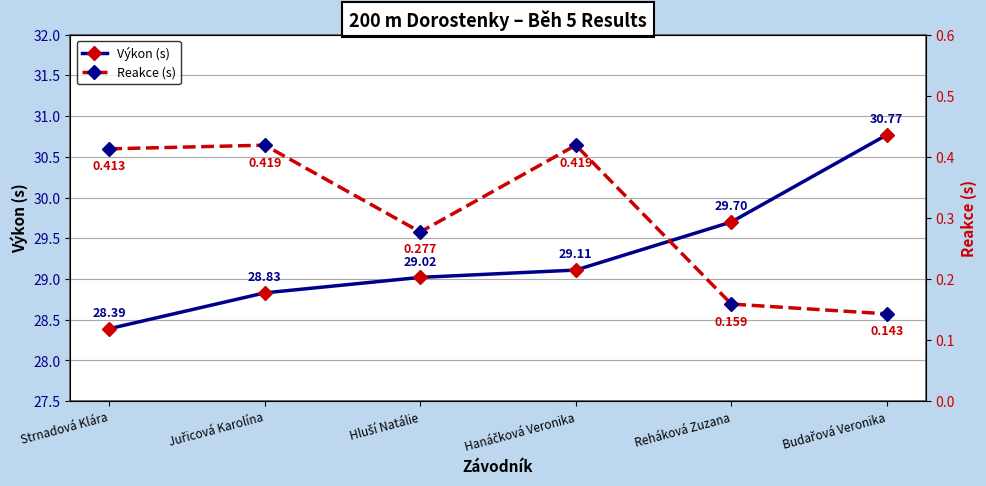

Which series changed the most between Reháková Zuzana and Budařová Veronika?

Výkon (s)